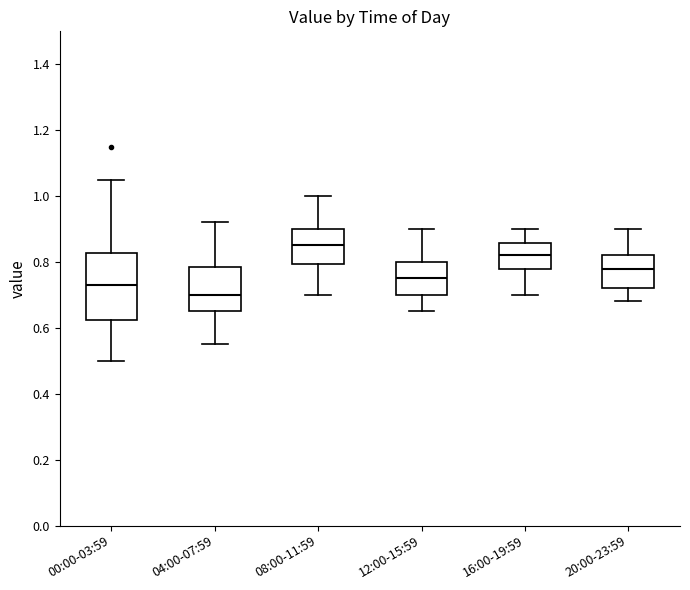

Which box has the highest median line?

08:00-11:59